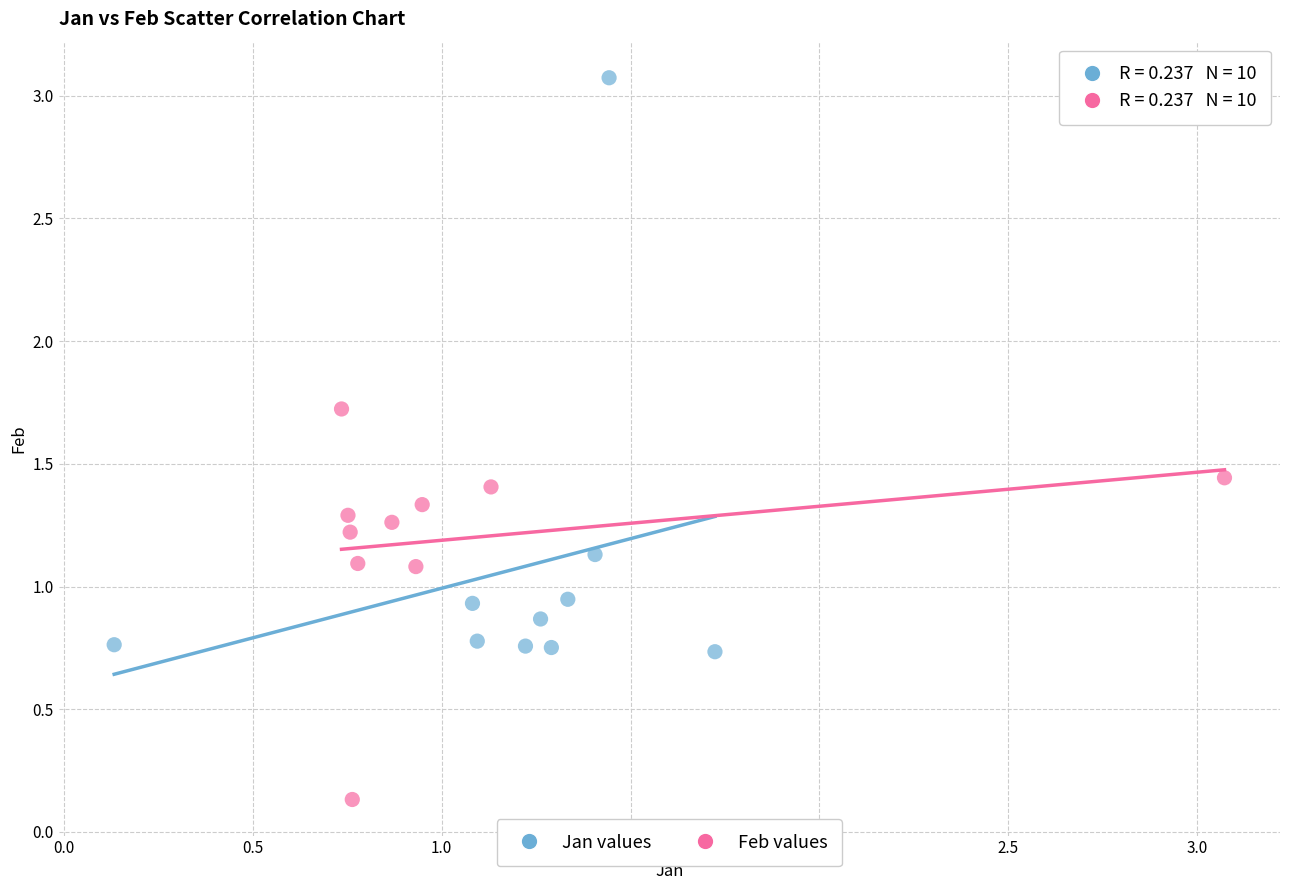

Which series has the largest Y range (max minus min)?

Jan values